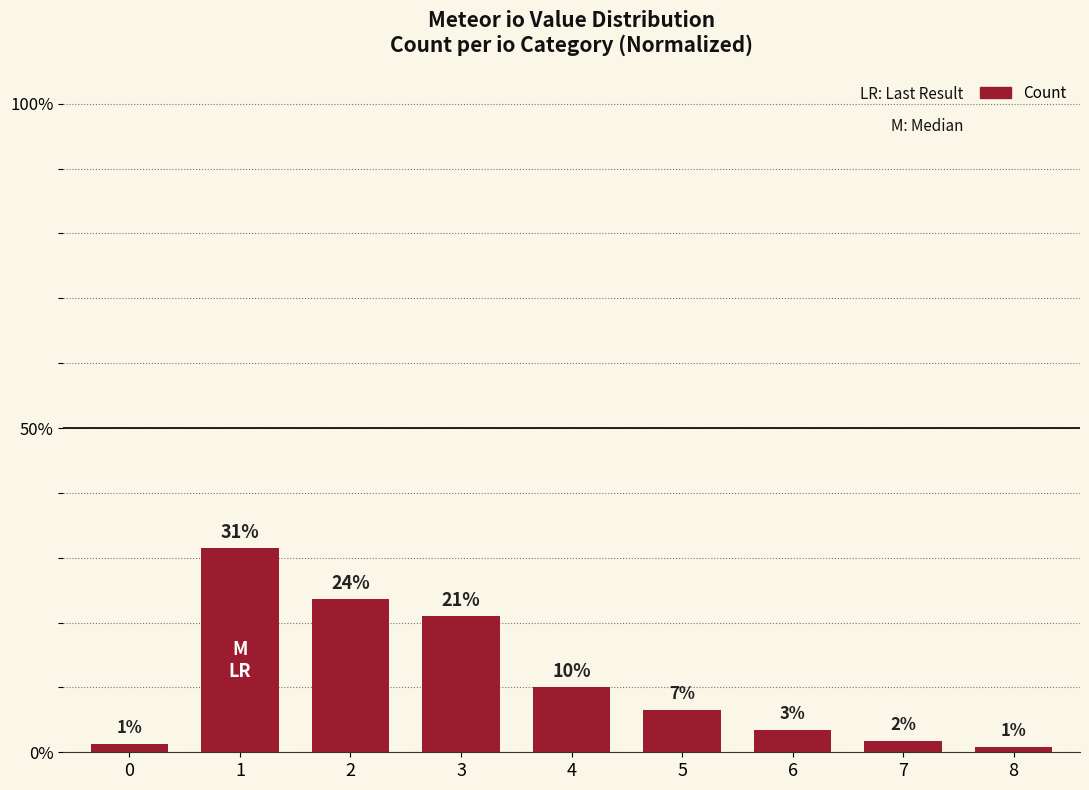

Between 6 and 5, which is larger?

5